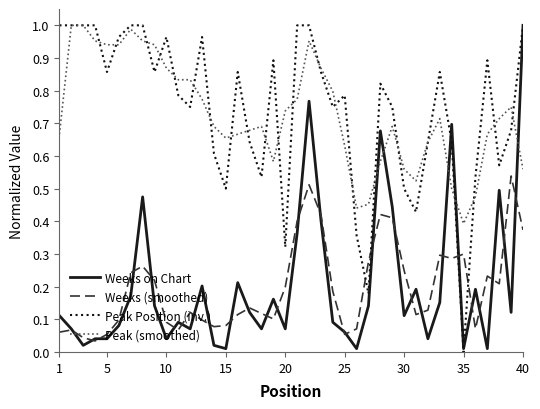

Which series has the largest total across all categories?

Peak Position (inv.)